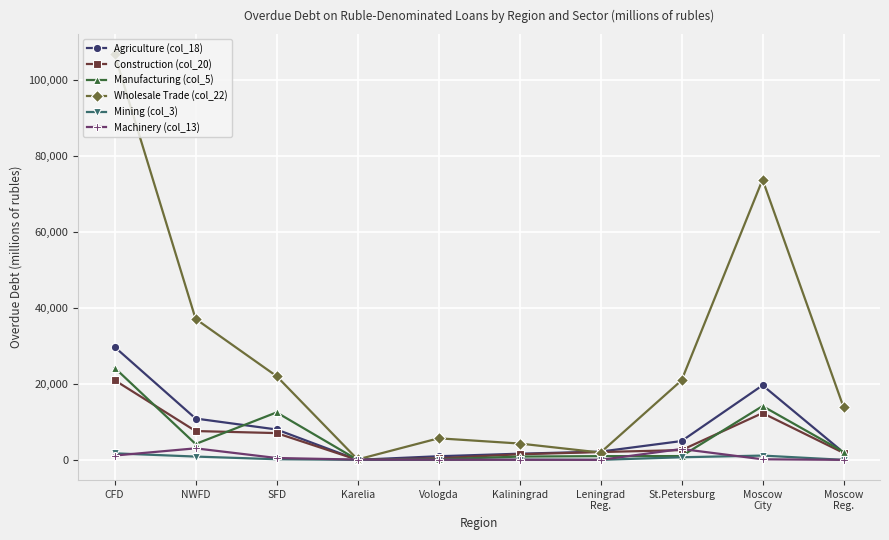

What is the sum of the Manufacturing (col_5) values at SFD and Moscow
City?

26662